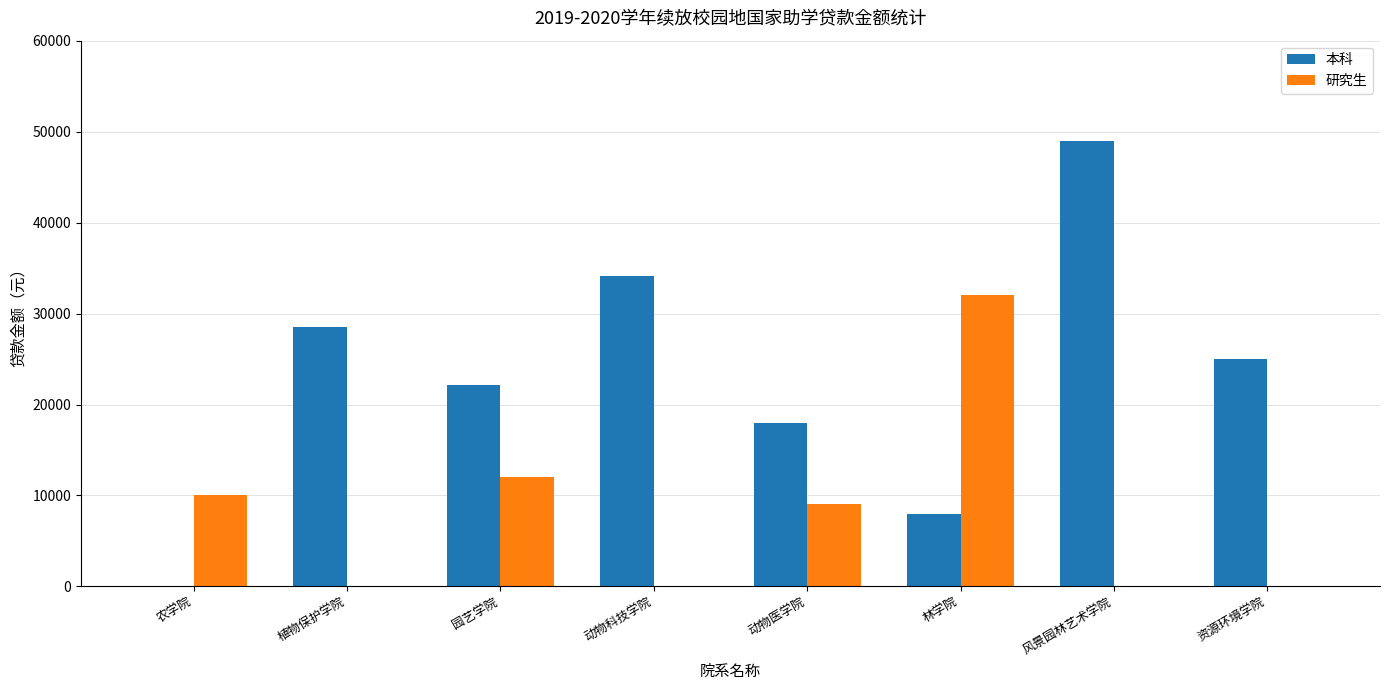

Count the number of data series in this chart.

2